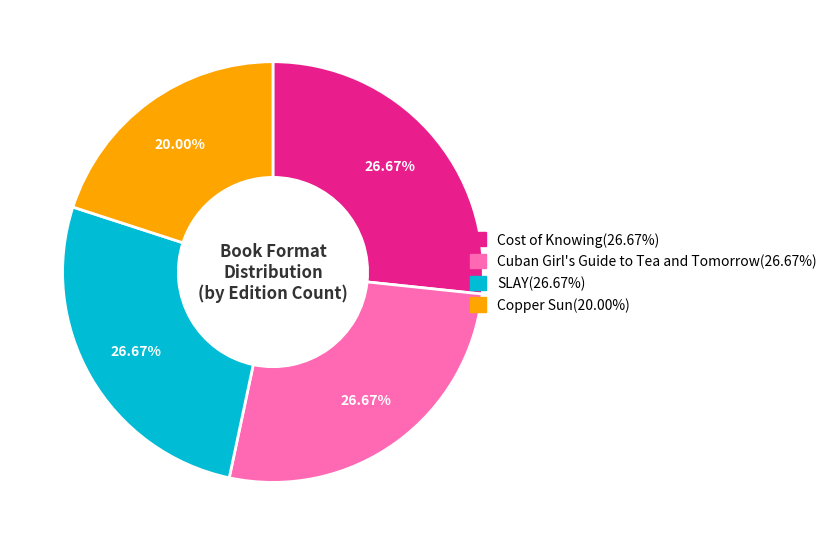

Is it true that Copper Sun is 20% of the pie?

True